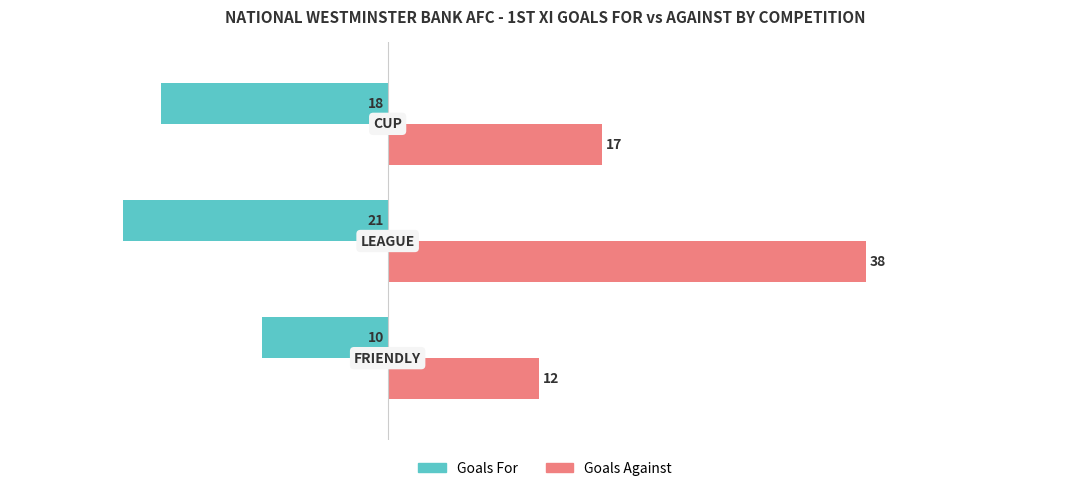

Which series has the largest total across all categories?

Goals Against